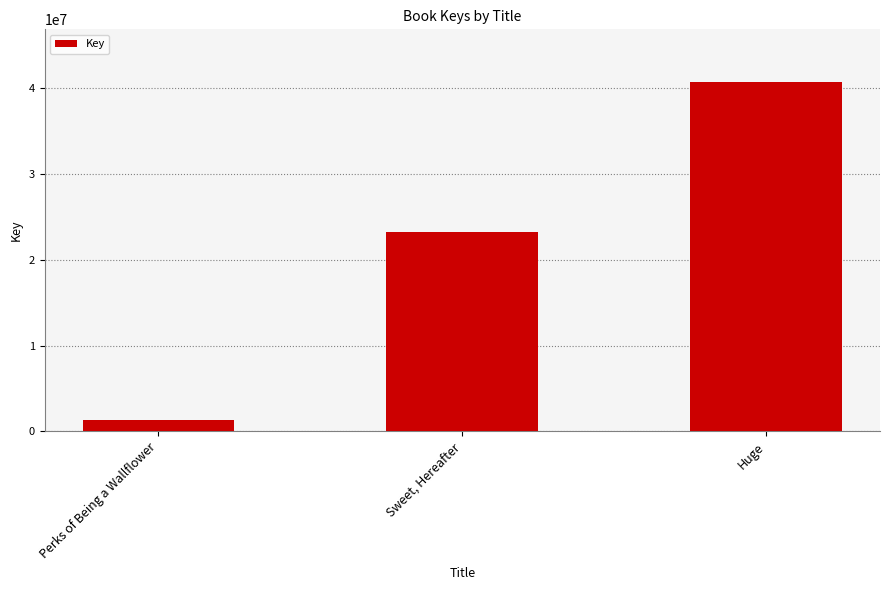

The chart shows a value of 36027209 at Sweet, Hereafter. True or false?

False